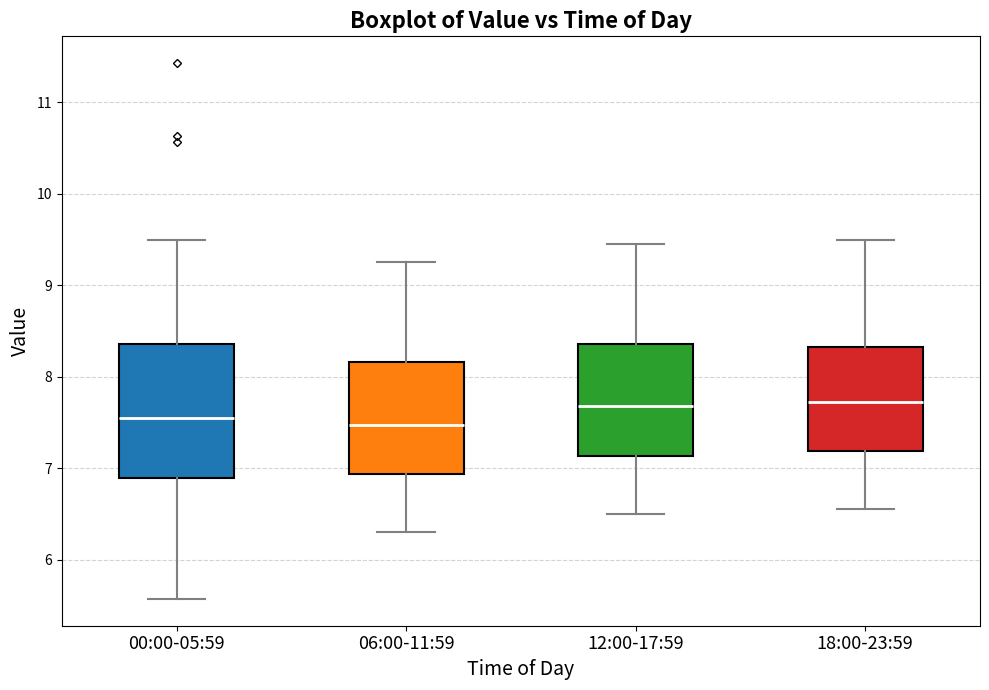

Reading left to right, transcribe this box plot: for each box, give where its median line is, the range the box spans, and where its two whiskers end, as read against the y-axis. The values are not printed on the chart, so give them approximately, as read against the axis.

00:00-05:59: median 7.6, box 6.9 to 8.4, whiskers 5.6 to 9.5
06:00-11:59: median 7.5, box 6.9 to 8.2, whiskers 6.3 to 9.3
12:00-17:59: median 7.7, box 7.1 to 8.4, whiskers 6.5 to 9.5
18:00-23:59: median 7.7, box 7.2 to 8.3, whiskers 6.6 to 9.5